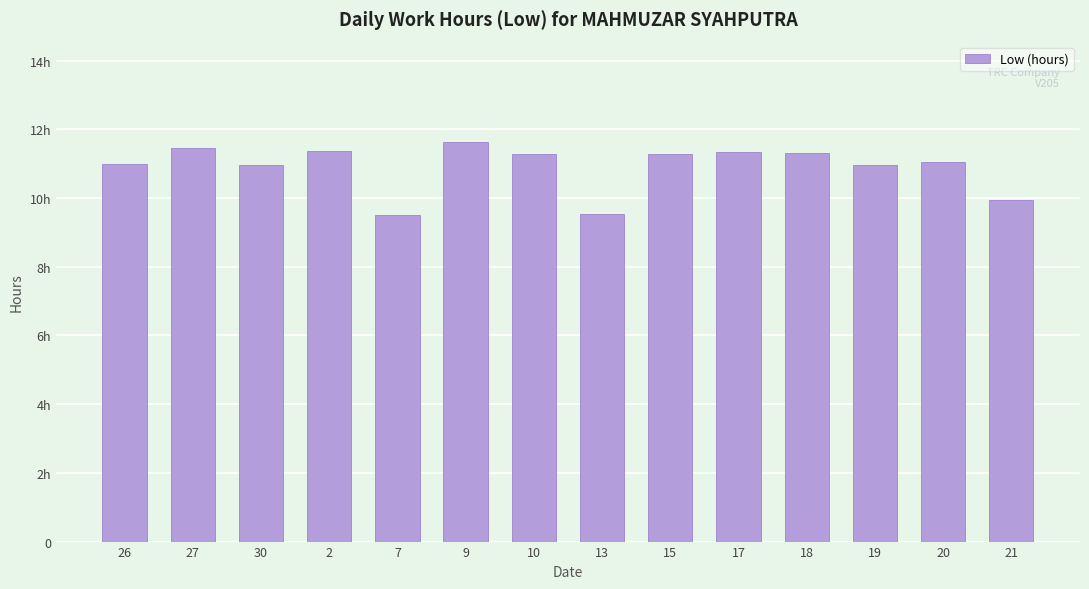

Read the value at 2.

11.4